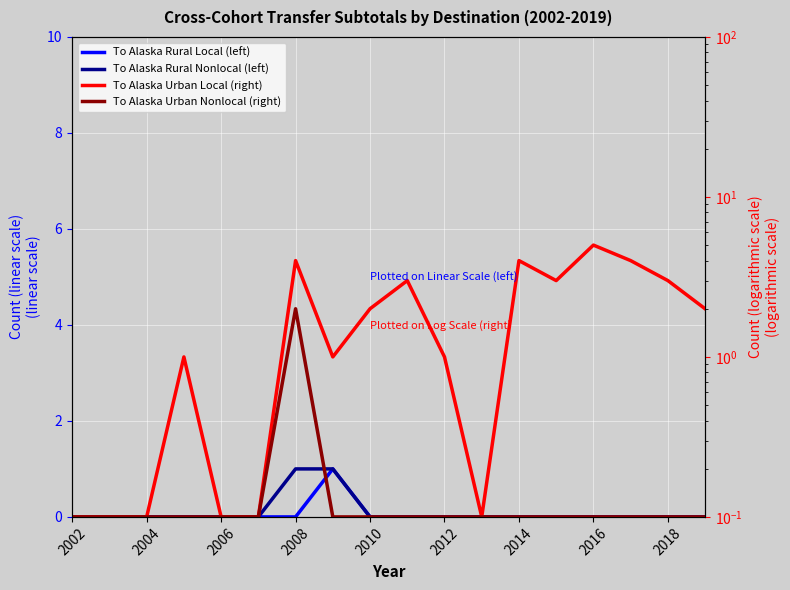

True or false: To Alaska Rural Nonlocal (left) and To Alaska Urban Nonlocal (right) cross at least once.

True